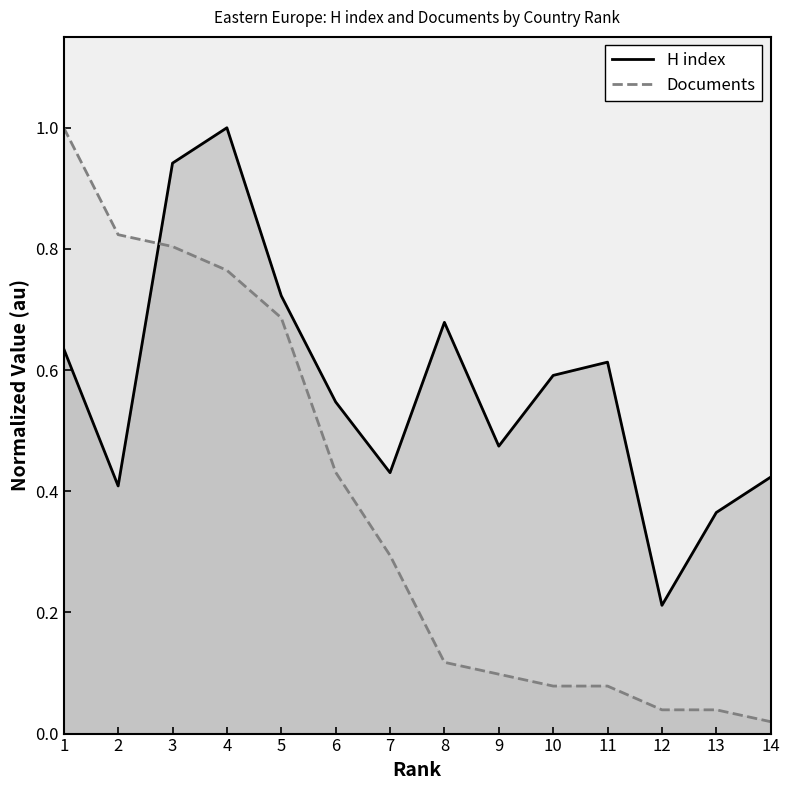

Does the chart have visible grid lines?

No